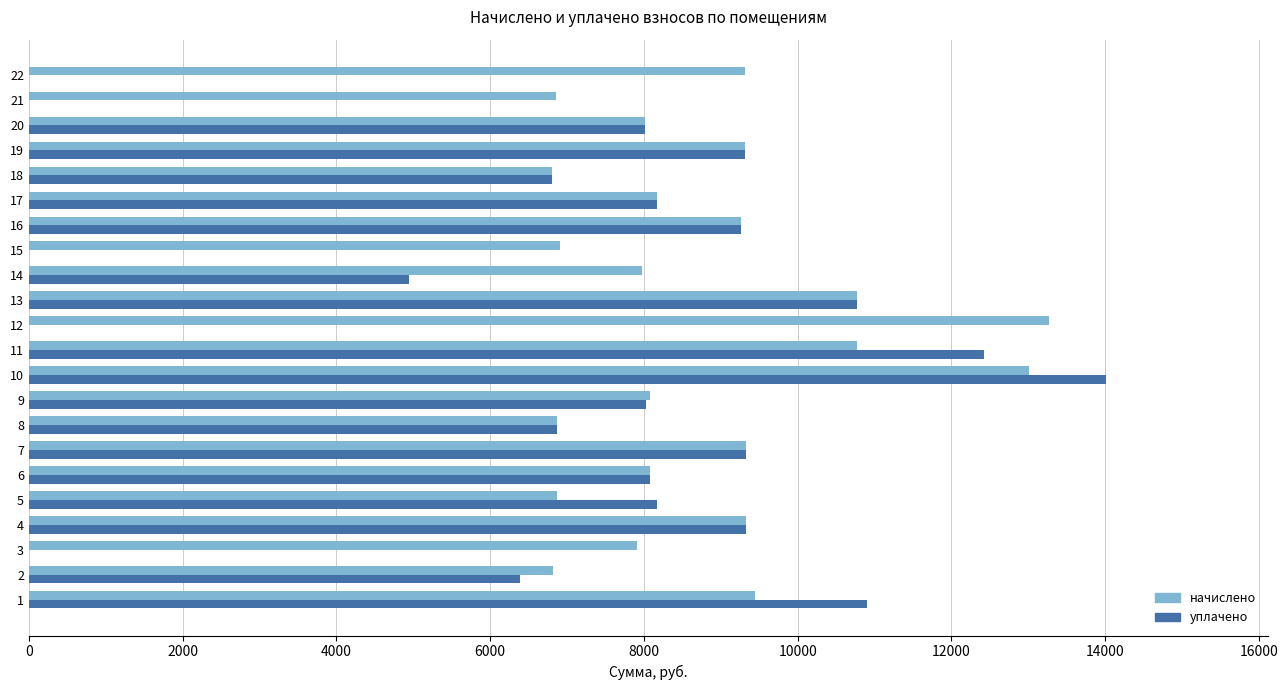

What is the maximum value for уплачено?

14009.4